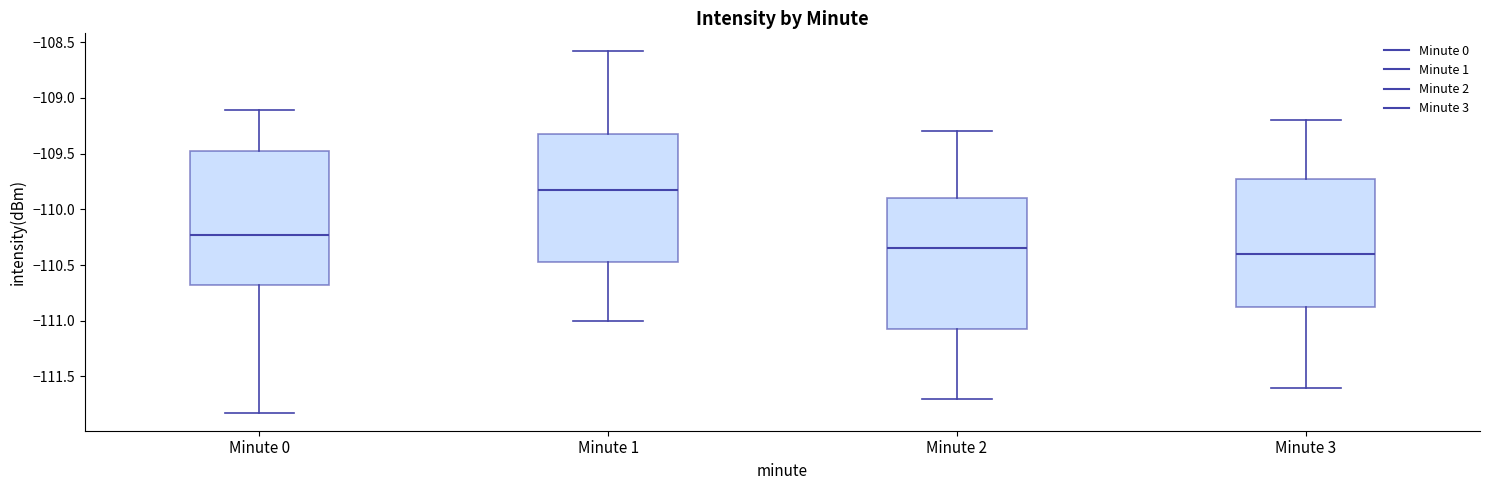

Where does the upper whisker of the box for Minute 2 end on the y-axis? The values are not printed on the chart, so give them approximately, as read against the axis.

-109.30